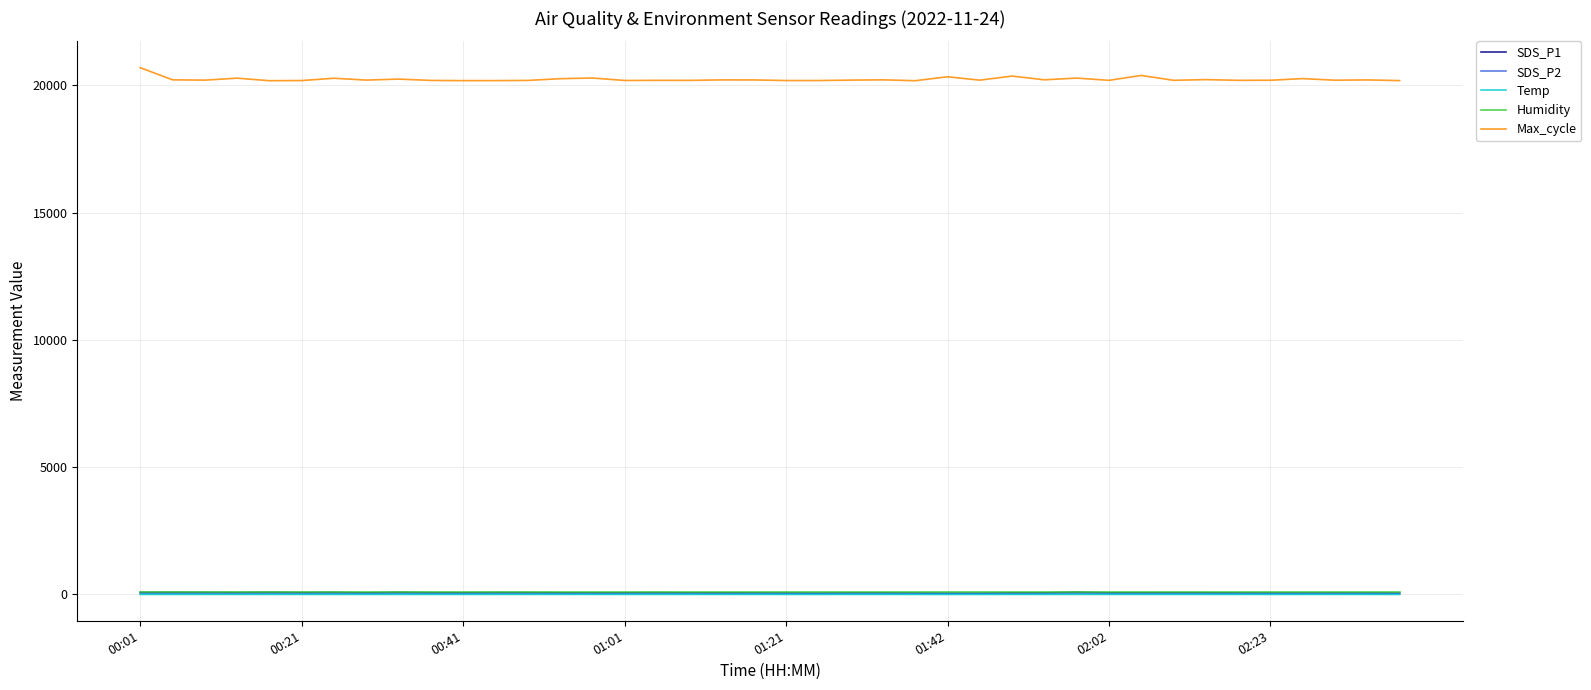

Which series has the largest total across all categories?

Max_cycle